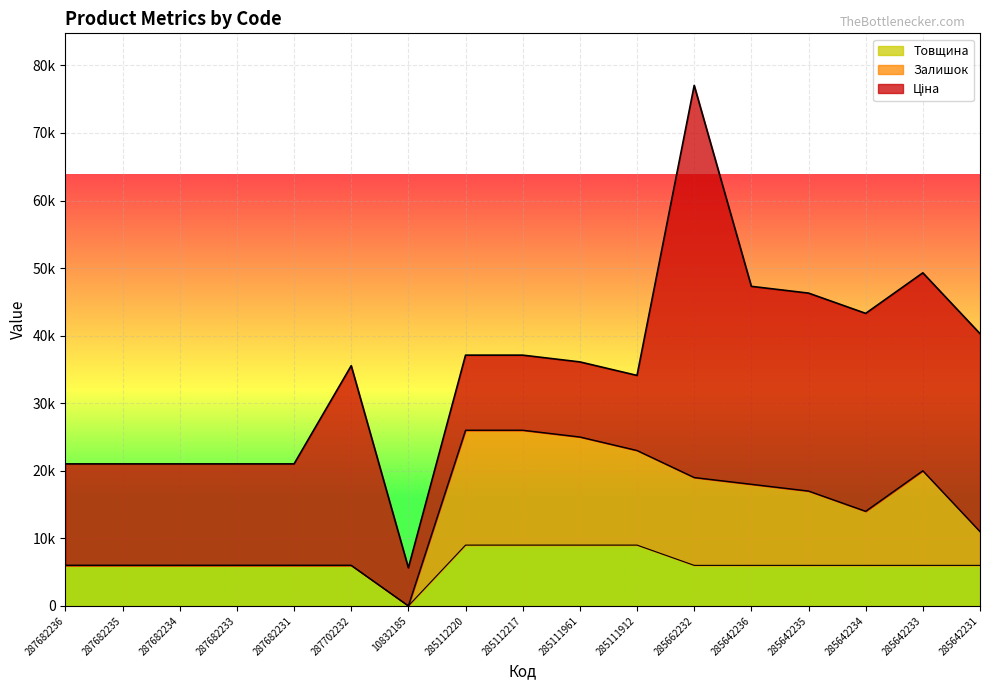

In Залишок, how many points are lower than both neighbors (excluding endpoints)?

2